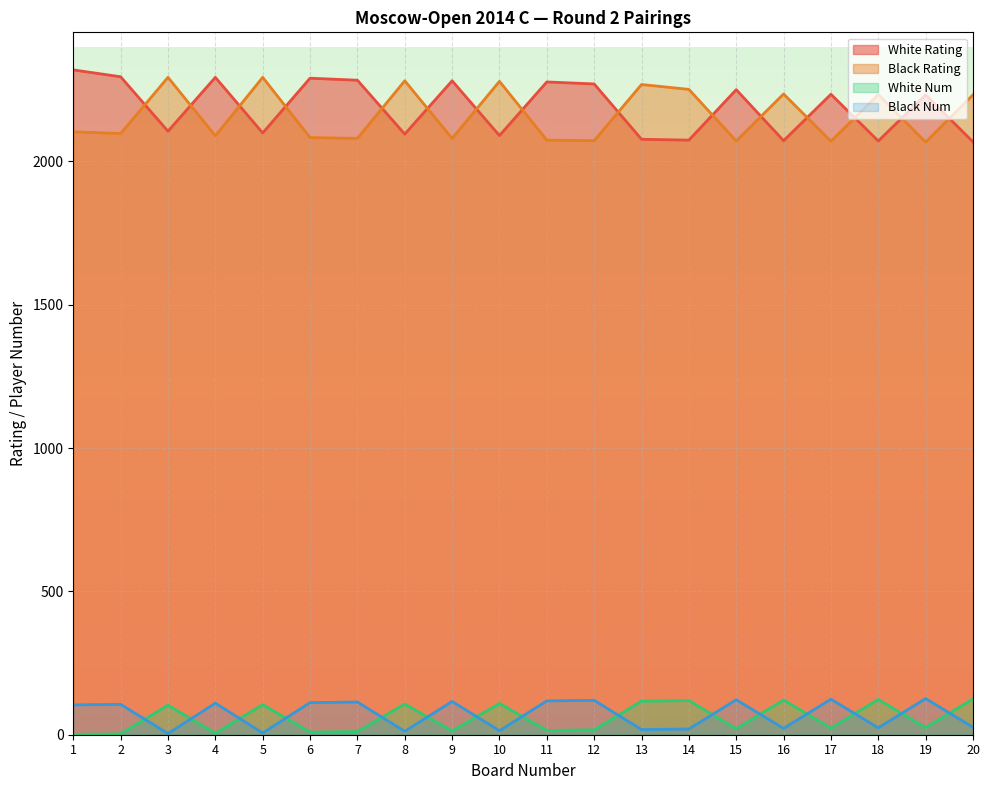

Reading left to right, transcribe all the data shown in this chart.

White Rating: 2319	2295	2105	2293	2099	2290	2283	2095	2281	2090	2277	2270	2077	2074	2250	2072	2234	2071	2232	2068
Black Rating: 2103	2097	2293	2089	2293	2083	2080	2281	2080	2279	2074	2072	2268	2251	2071	2235	2070	2233	2067	2232
White Num: 1	3	103	5	105	9	11	107	13	109	15	17	117	119	21	121	23	123	25	125
Black Num: 104	106	4	110	6	112	114	12	116	14	118	120	18	20	122	22	124	24	126	26